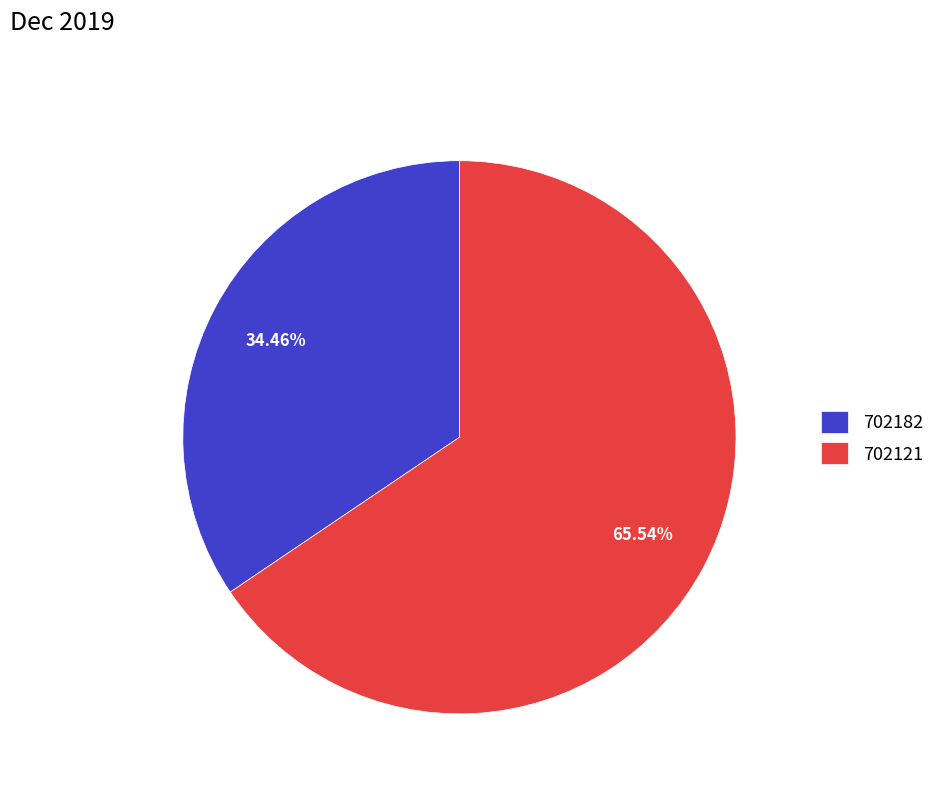

Is there any slice that represents more than half of the pie?

Yes